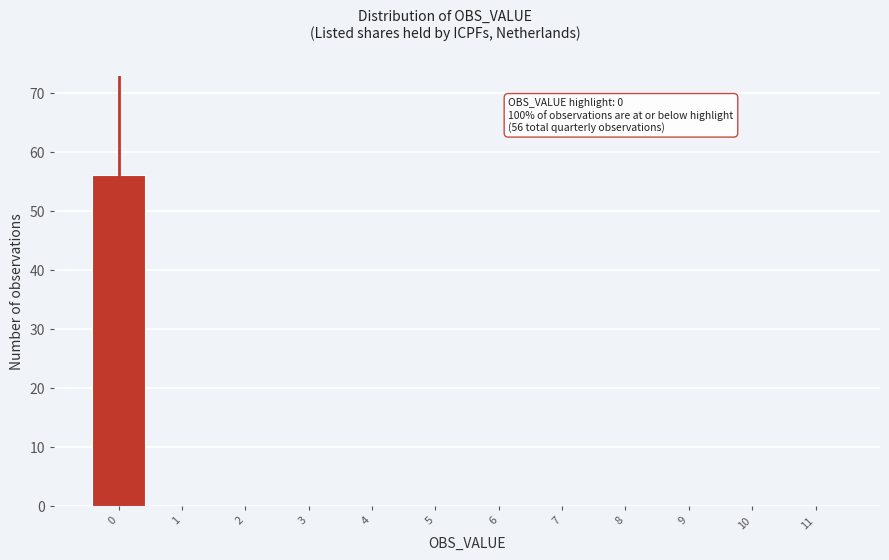

Over which range of the x-axis is the bar tallest?

-0.5 to 0.5